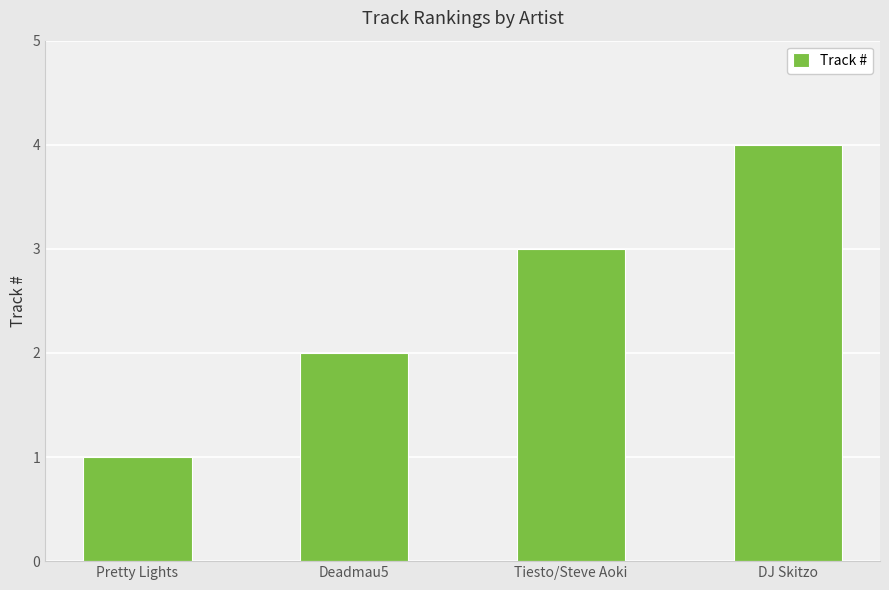

Rank the categories by value from lowest to highest.

Pretty Lights, Deadmau5, Tiesto/Steve Aoki, DJ Skitzo